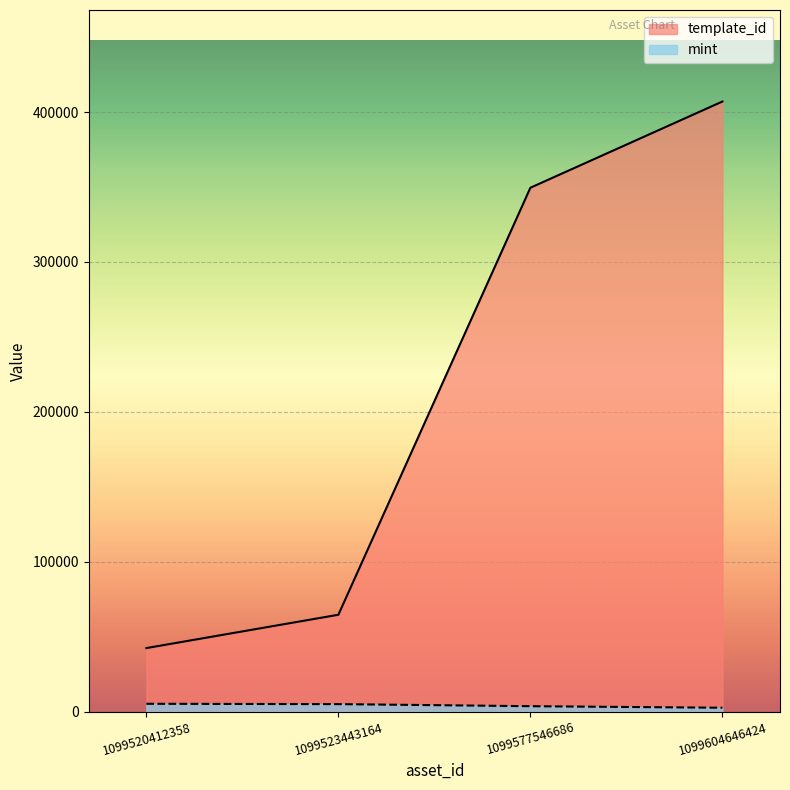

Reading left to right, list all the values displayed in this chart.

template_id: 42421	64660	349523	407032
mint: 5266	5040	3654	2619